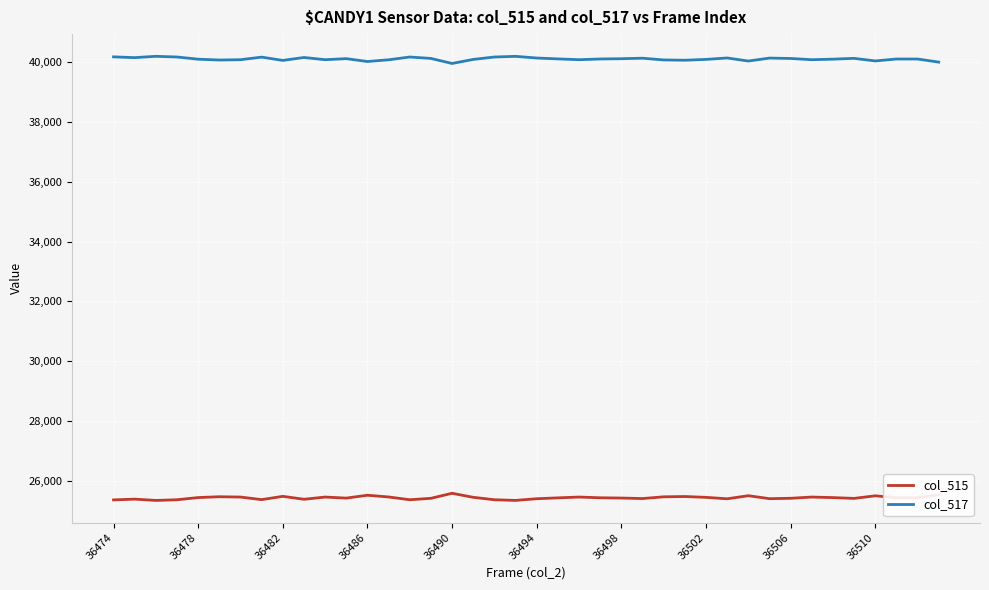

Rank the series by their average value, from highest to lowest.

col_517, col_515